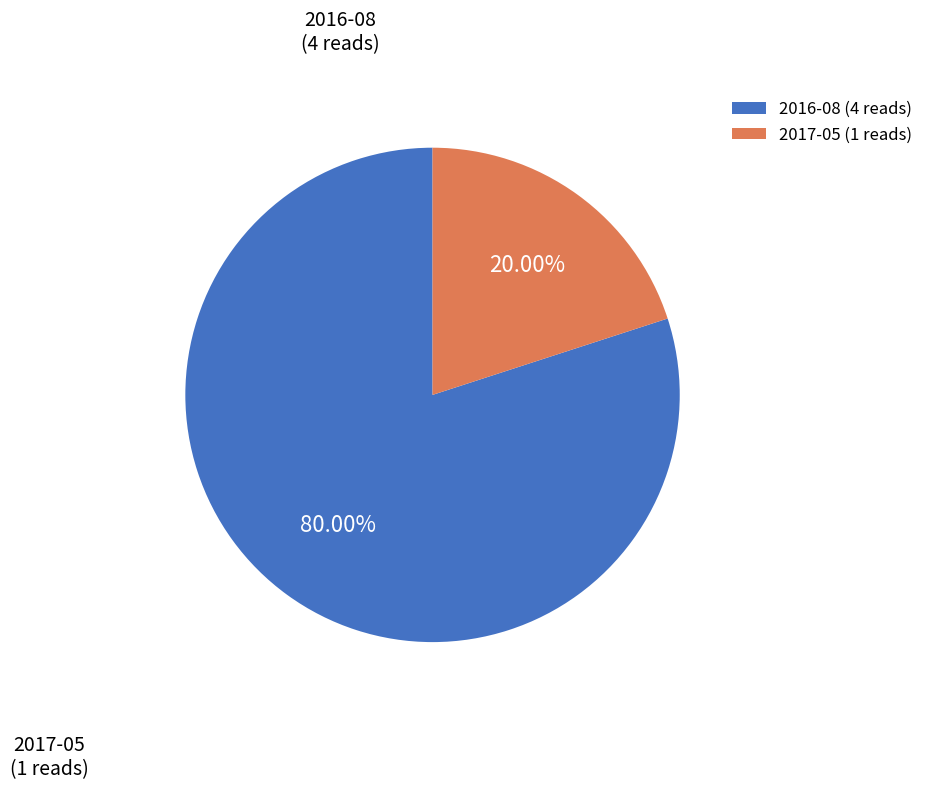

Which category accounts for the majority?

2016-08